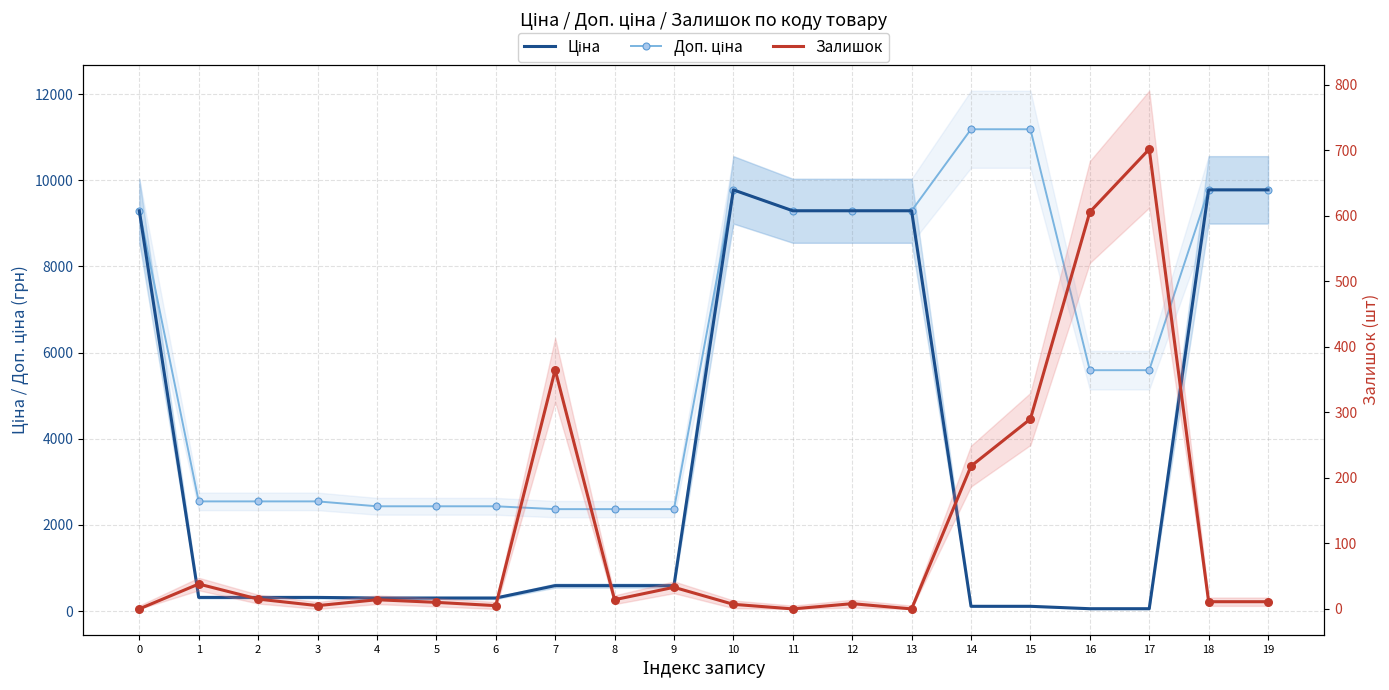

At how many categories does at least one series exceed 5599?

9